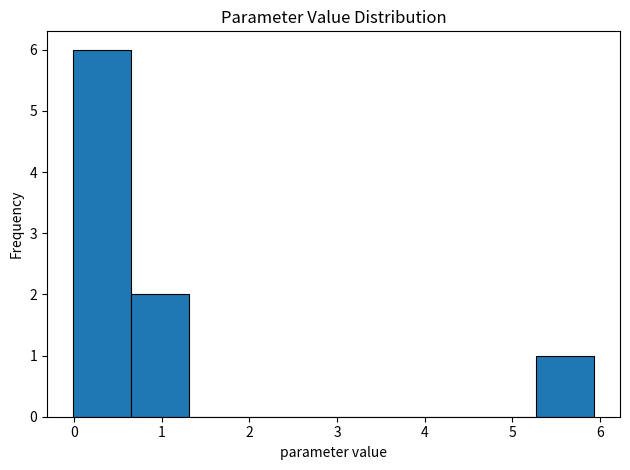

Reading left to right, transcribe this chart: for each bar, give the range it covers on the x-axis and its height. Neither the bar edges nor the heights are printed on the chart, so give them approximately, as read against the axes.

0.0 to 0.6: 6
0.6 to 1.3: 2
1.3 to 2.0: 0
2.0 to 2.6: 0
2.6 to 3.3: 0
3.3 to 3.9: 0
3.9 to 4.6: 0
4.6 to 5.3: 0
5.3 to 5.9: 1